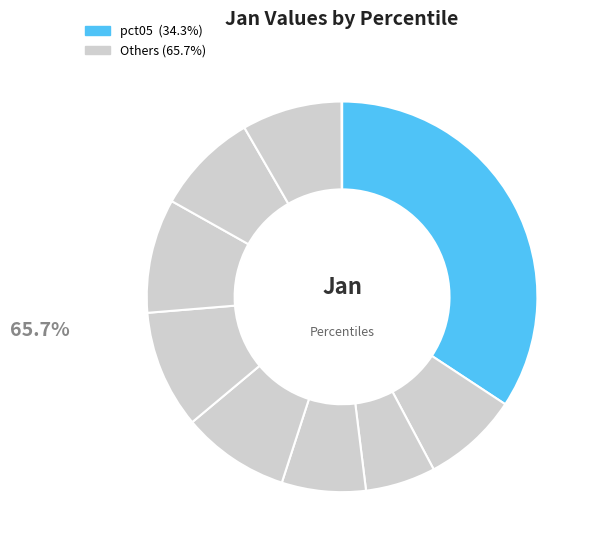

Rank the categories by value from highest to lowest.

pct05, pct55, pct65, pct45, pct75, pct85, pct15, pct35, pct25, pct95